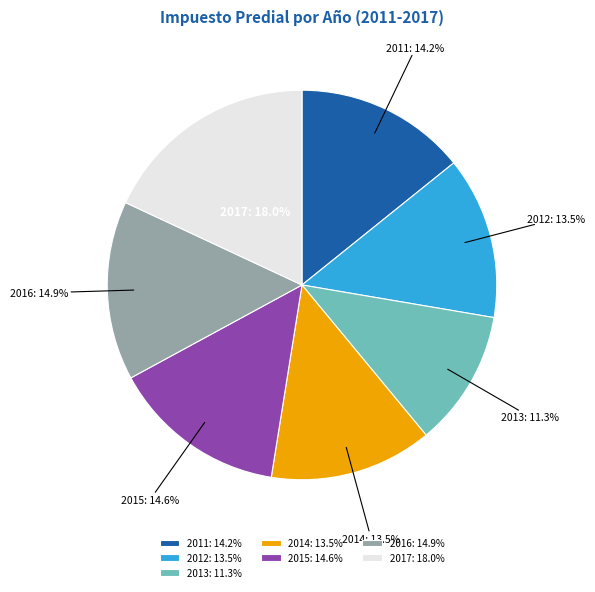

What is the largest slice in the pie chart?

2017